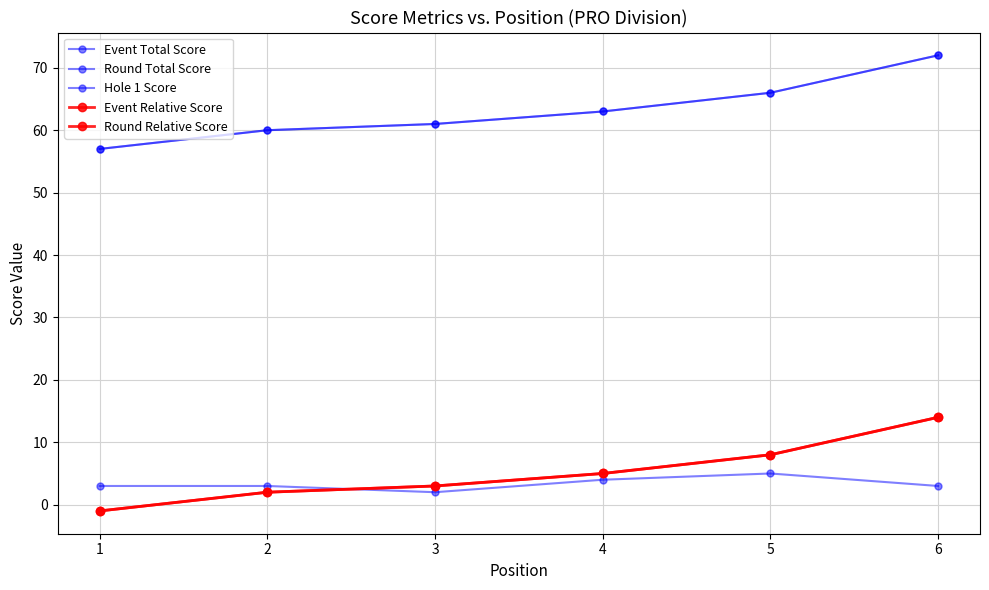

True or false: Round Total Score and Hole 1 Score intersect in this chart.

False